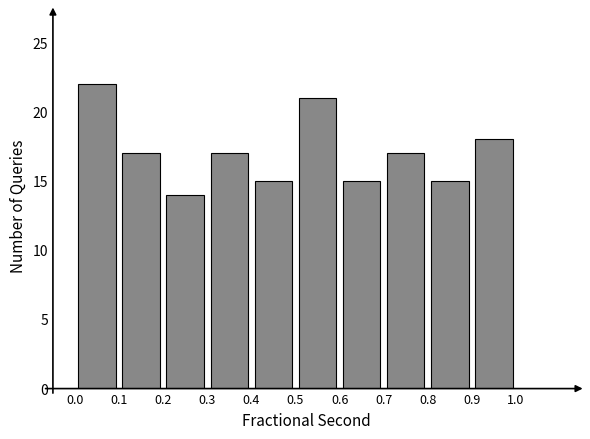

Reading left to right, transcribe this chart: for each bar, give the range it covers on the x-axis and its height. The values are not printed on the chart, so give them approximately, as read against the axis.

0.0 to 0.1: 22
0.1 to 0.2: 17
0.2 to 0.3: 14
0.3 to 0.4: 17
0.4 to 0.5: 15
0.5 to 0.6: 21
0.6 to 0.7: 15
0.7 to 0.8: 17
0.8 to 0.9: 15
0.9 to 1.0: 18